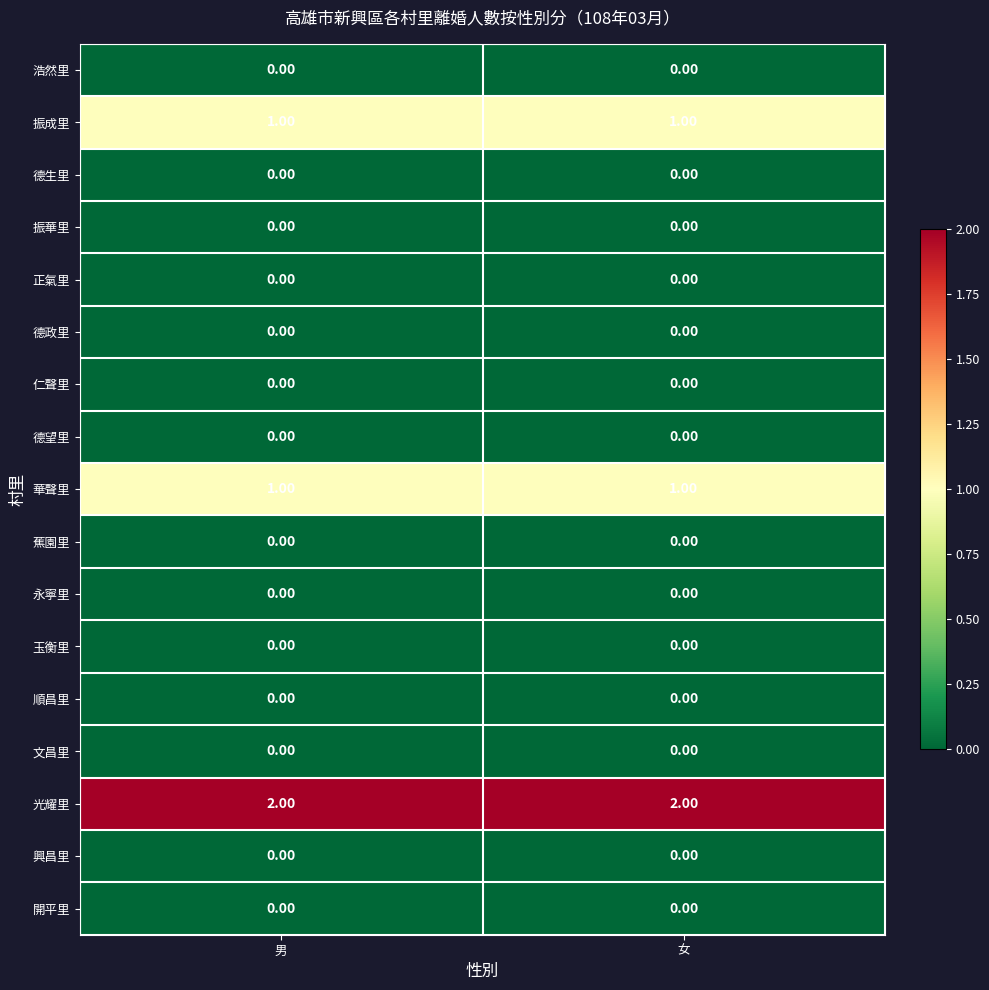

Which series has the largest total across all categories?

光耀里